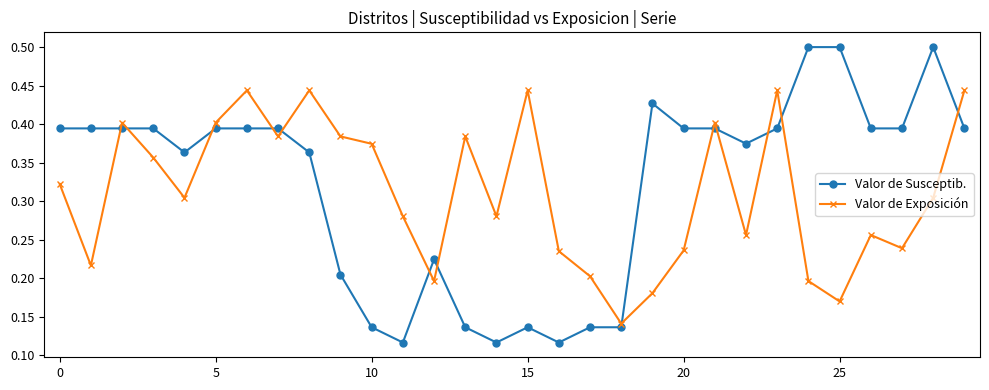

At how many categories does at least one series exceed 0?

30